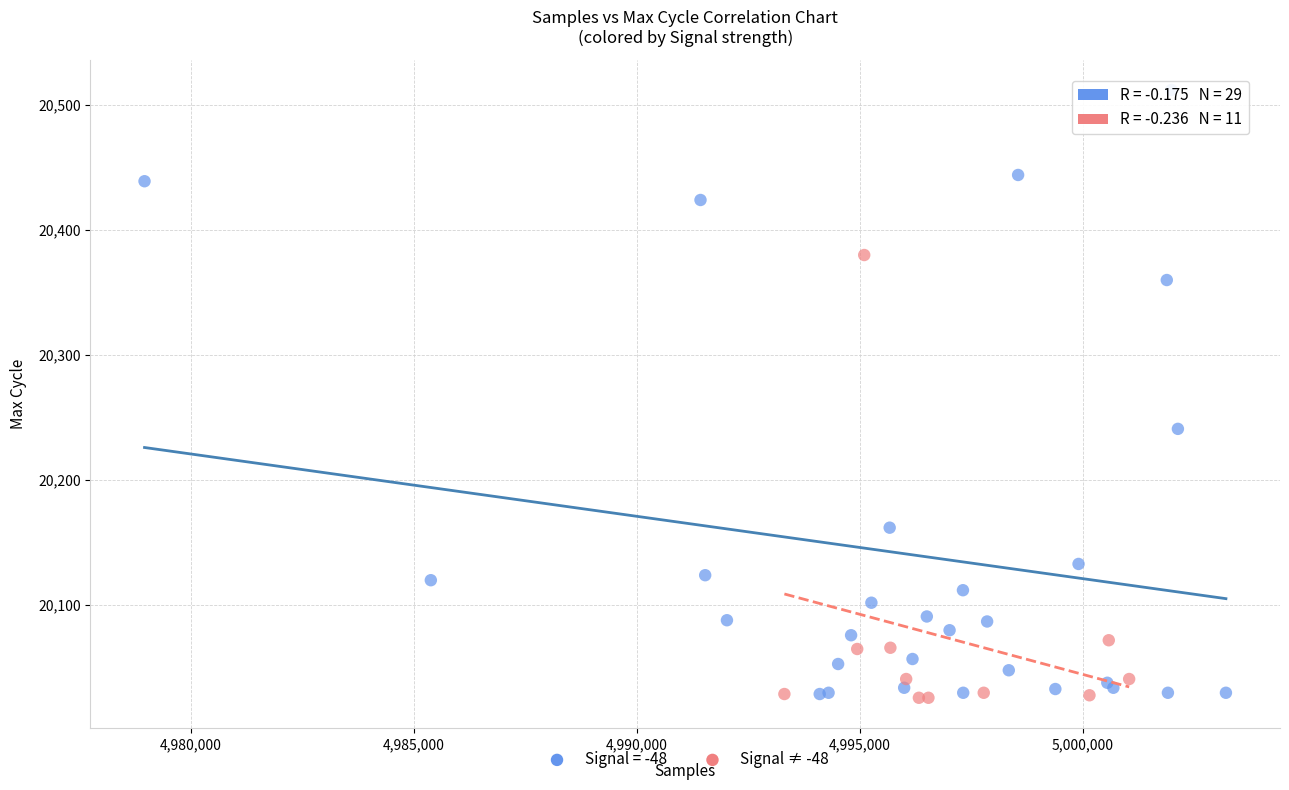

Which series has the largest Y range (max minus min)?

Signal = -48